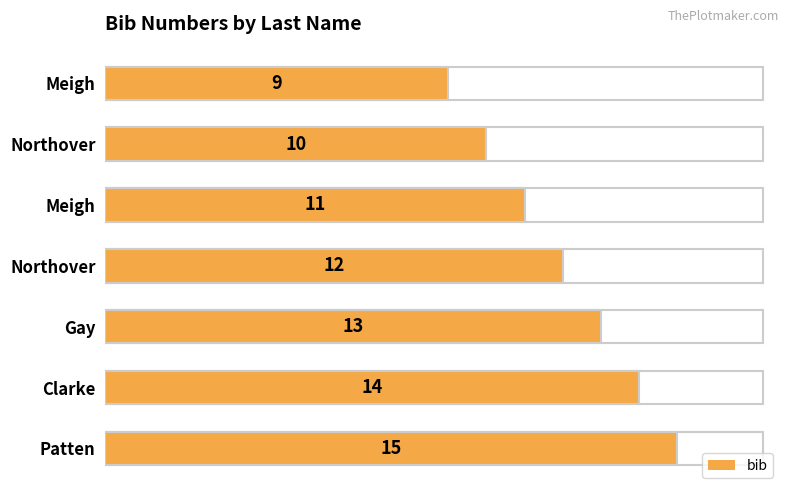

What is the change in value from Gay to Patten?

+2